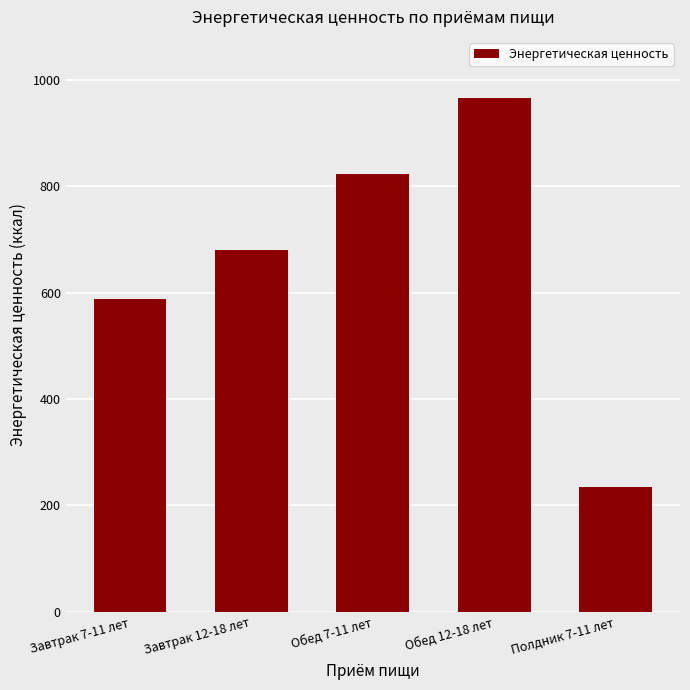

The chart shows a value of 211.7 at Завтрак 7-11 лет. True or false?

False